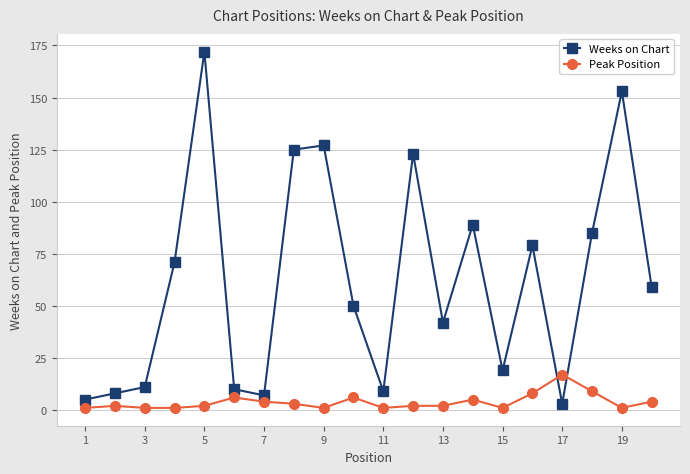

Count the number of categories in the chart.

20